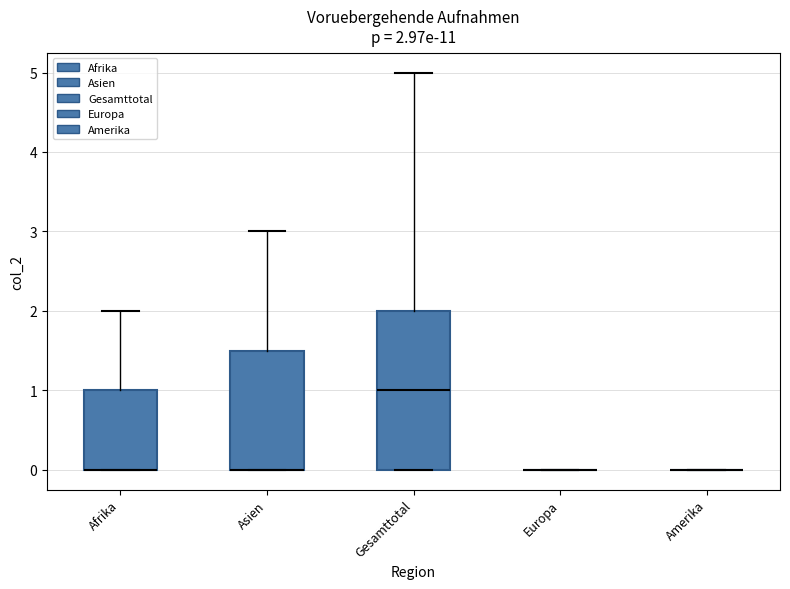

Which box is the tallest, from its lower edge to its upper edge?

Gesamttotal